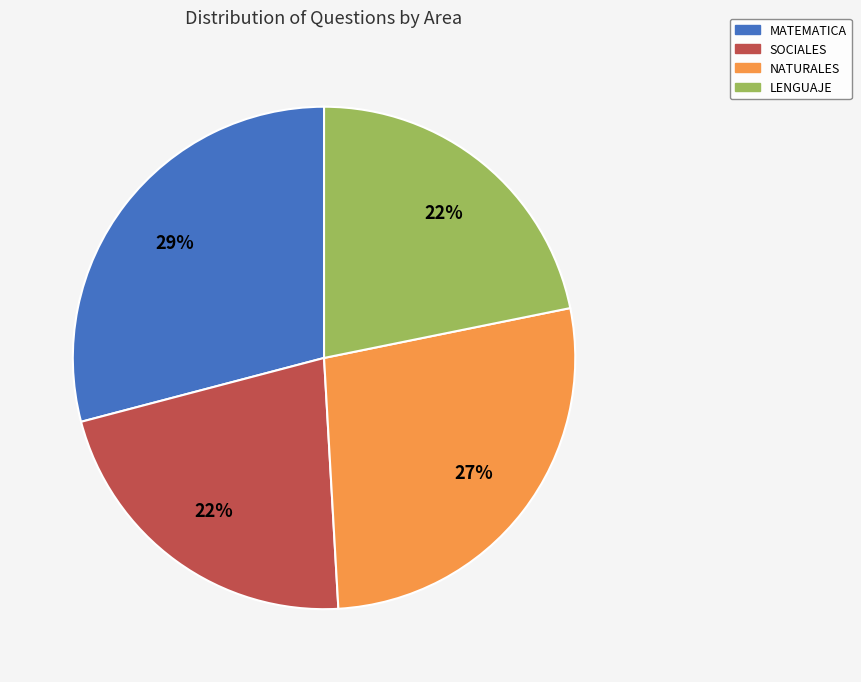

How many segments does this pie chart have?

4